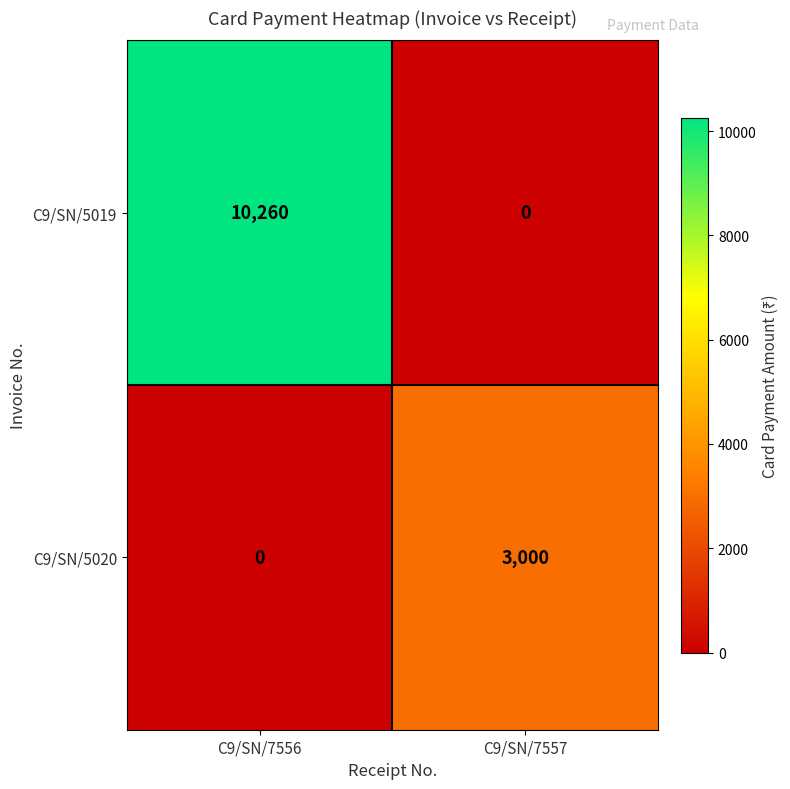

At which category does the chart reach its peak across all series?

C9/SN/7556